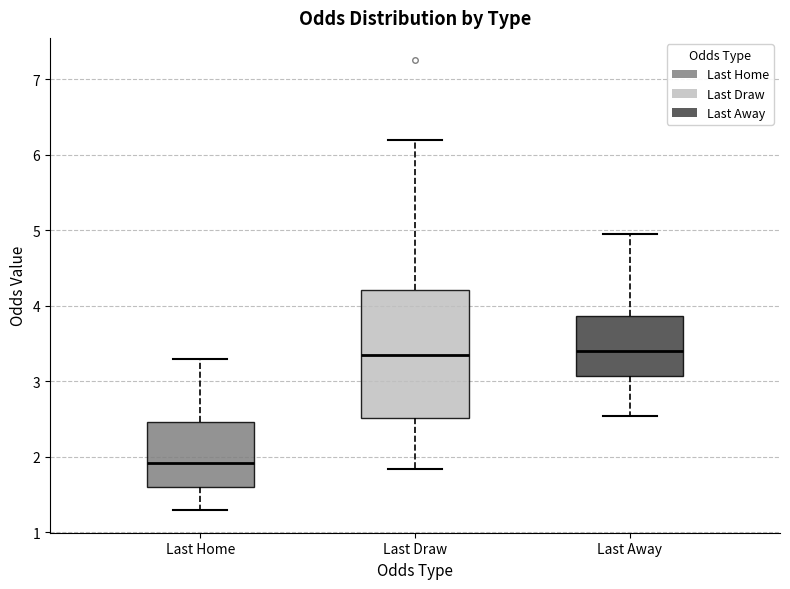

Reading left to right, transcribe this box plot: for each box, give where its median line is, the range the box spans, and where its two whiskers end, as read against the y-axis. The values are not printed on the chart, so give them approximately, as read against the axis.

Last Home: median 1.9, box 1.6 to 2.5, whiskers 1.3 to 3.3
Last Draw: median 3.4, box 2.5 to 4.2, whiskers 1.8 to 6.2
Last Away: median 3.4, box 3.1 to 3.9, whiskers 2.5 to 5.0